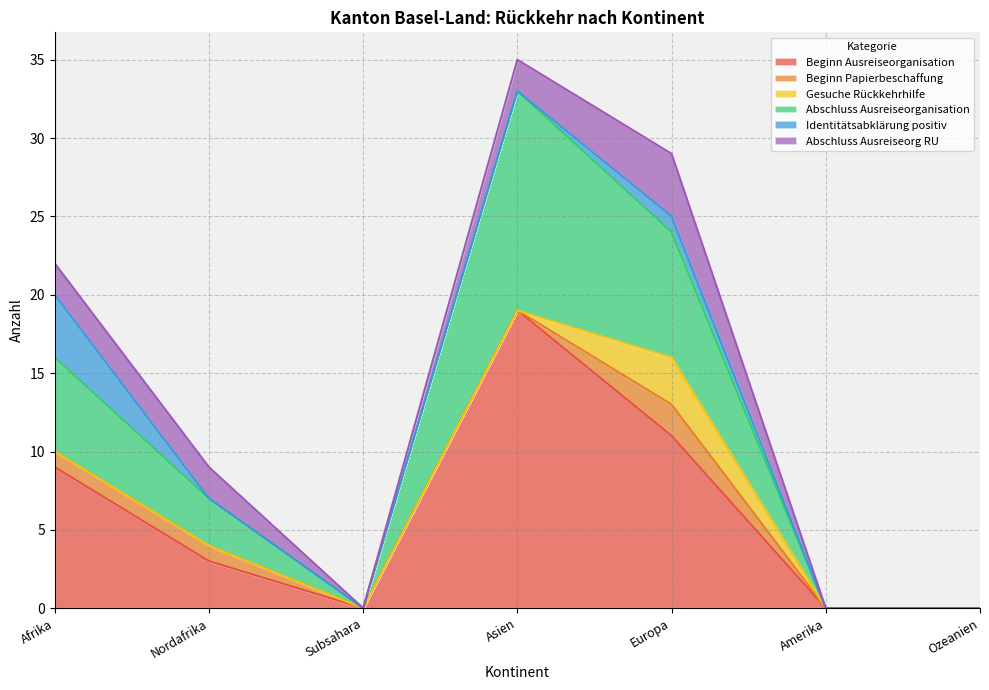

Reading left to right, transcribe all the data shown in this chart.

Beginn Ausreiseorganisation: Afrika=9	Nordafrika=3	Subsahara=0	Asien=19	Europa=11	Amerika=0	Ozeanien=0
Beginn Papierbeschaffung: Afrika=1	Nordafrika=1	Subsahara=0	Asien=0	Europa=2	Amerika=0	Ozeanien=0
Gesuche Rückkehrhilfe: Afrika=0	Nordafrika=0	Subsahara=0	Asien=0	Europa=3	Amerika=0	Ozeanien=0
Abschluss Ausreiseorganisation: Afrika=6	Nordafrika=3	Subsahara=0	Asien=14	Europa=8	Amerika=0	Ozeanien=0
Identitätsabklärung positiv: Afrika=4	Nordafrika=0	Subsahara=0	Asien=0	Europa=1	Amerika=0	Ozeanien=0
Abschluss Ausreiseorg RU: Afrika=2	Nordafrika=2	Subsahara=0	Asien=2	Europa=4	Amerika=0	Ozeanien=0